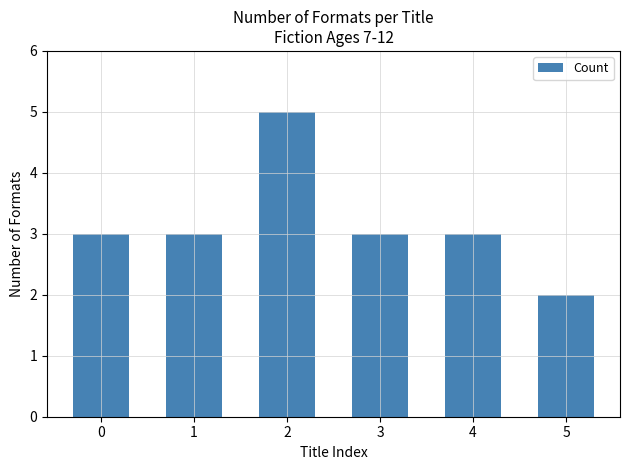

Count the number of categories in the chart.

6